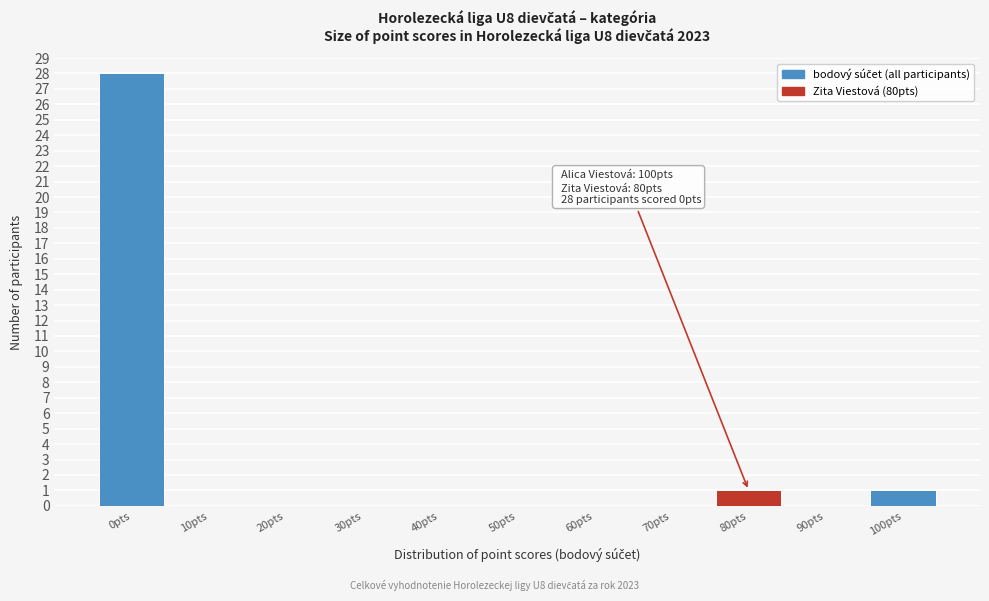

Reading left to right, what are all the values shown in this chart?

0pts=28	10pts=0	20pts=0	30pts=0	40pts=0	50pts=0	60pts=0	70pts=0	80pts=1	90pts=0	100pts=1